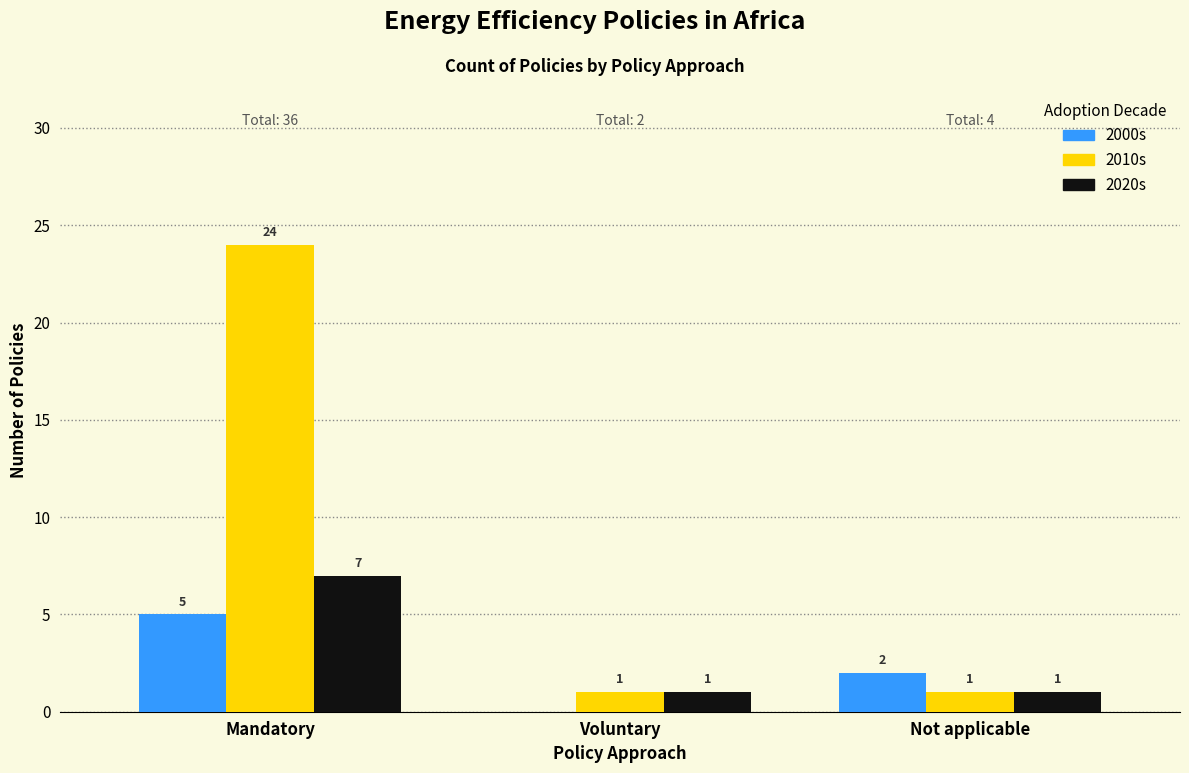

What is the greatest value displayed?

24